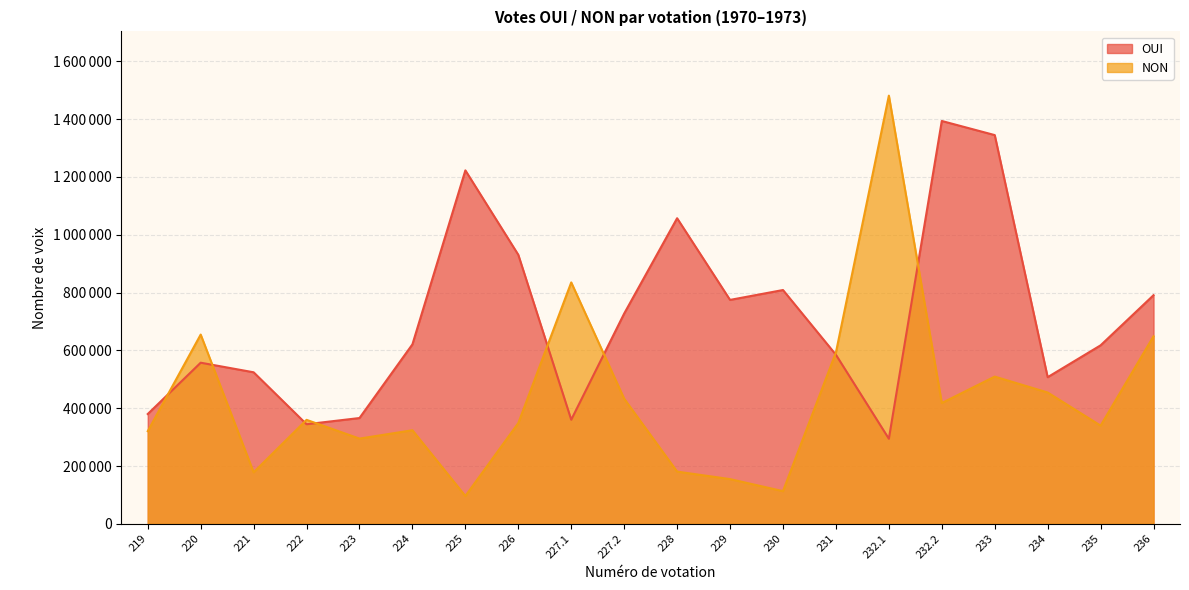

Is it true that OUI equals 403590 at 227.2?

False